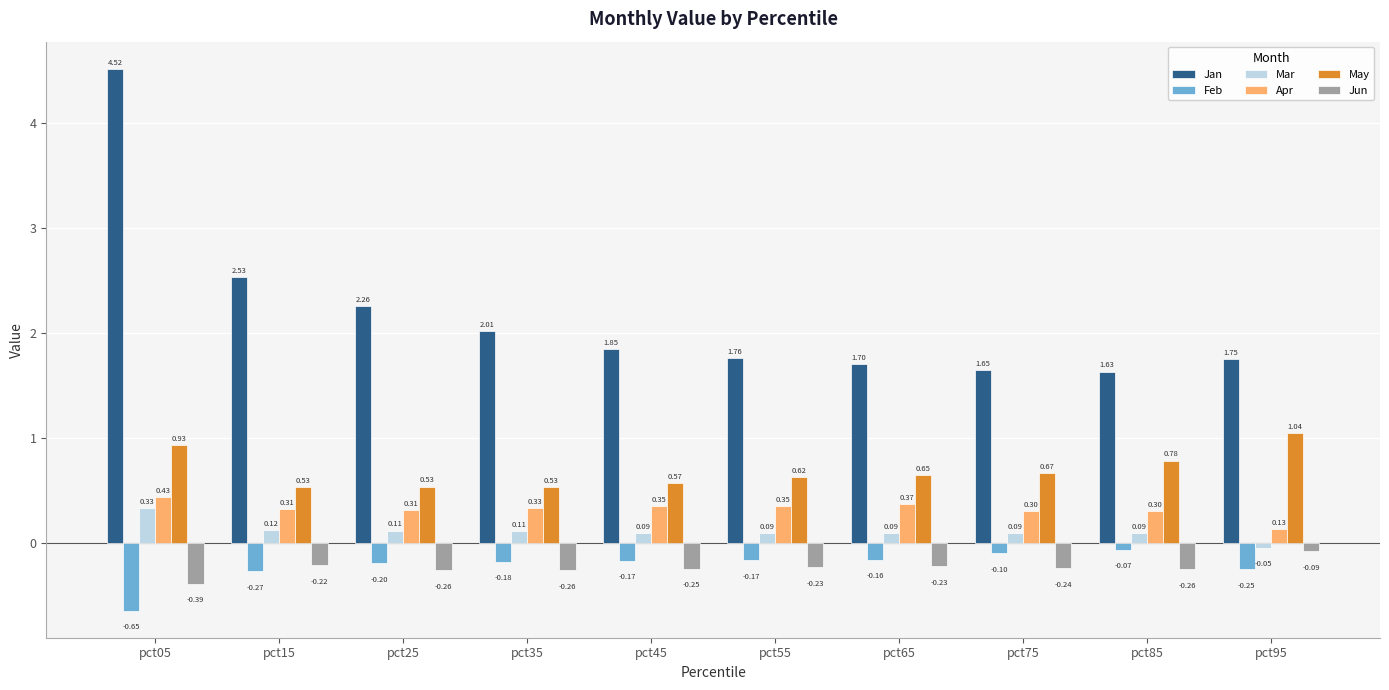

At which label is Apr closest to 0?

pct95